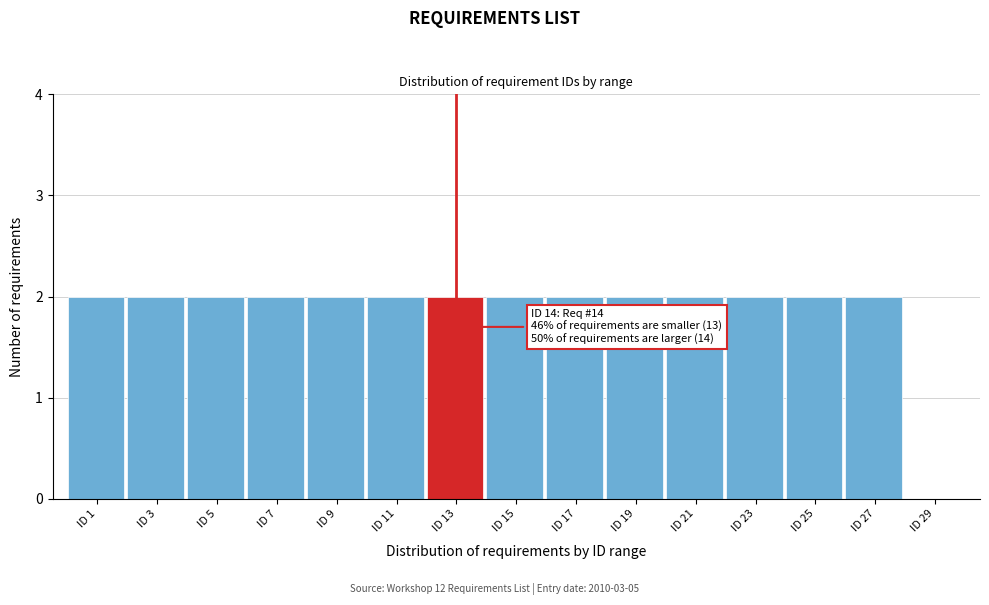

Reading left to right, transcribe all the data shown in this chart.

ID 1=2	ID 3=2	ID 5=2	ID 7=2	ID 9=2	ID 11=2	ID 13=2	ID 15=2	ID 17=2	ID 19=2	ID 21=2	ID 23=2	ID 25=2	ID 27=2	ID 29=0